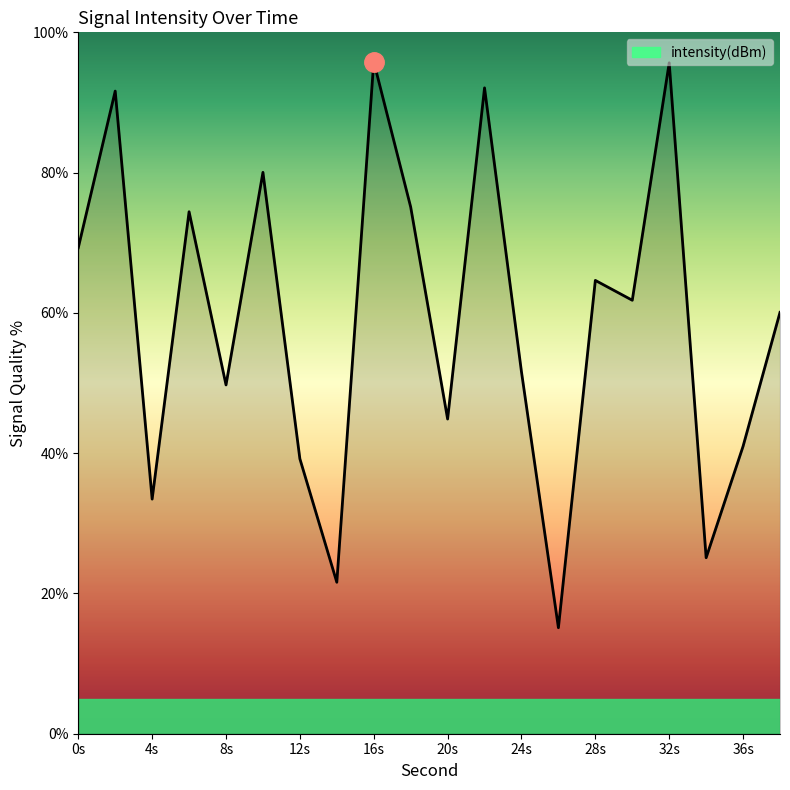

What is the minimum value shown in the chart?

15.1